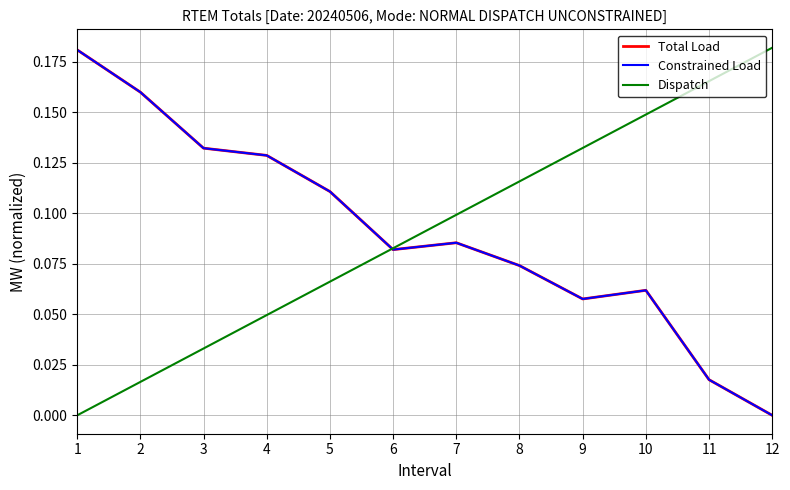

Which category has the lowest value in the Constrained Load series?

12